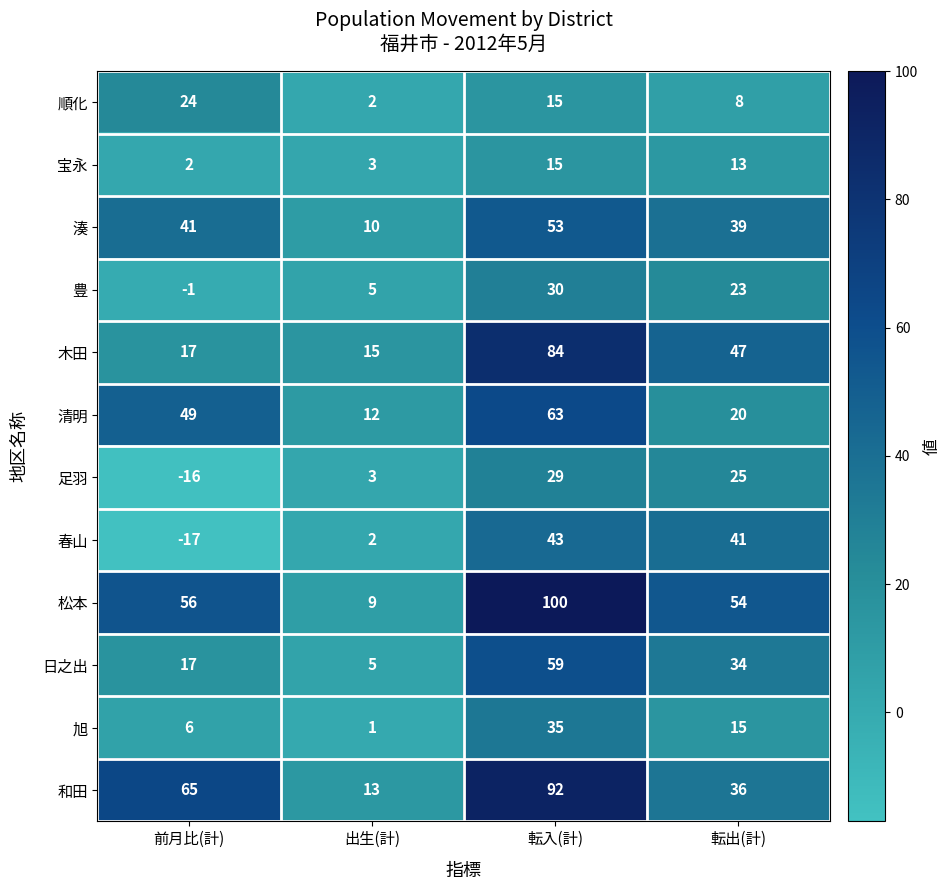

How many distinct data groups are displayed?

12